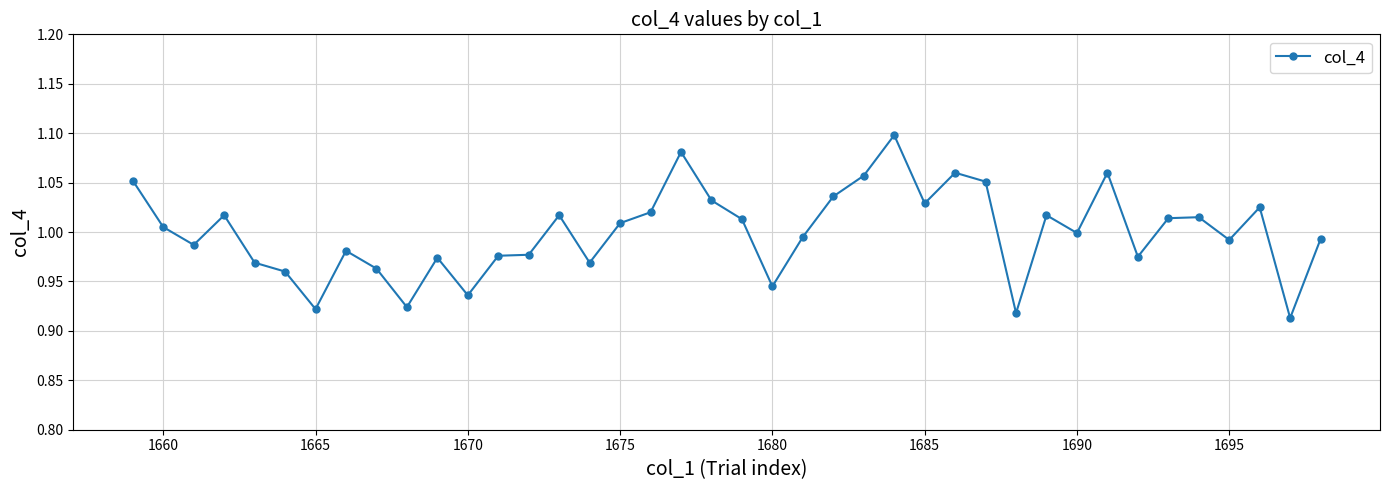

What is the sum of all values?

40.0